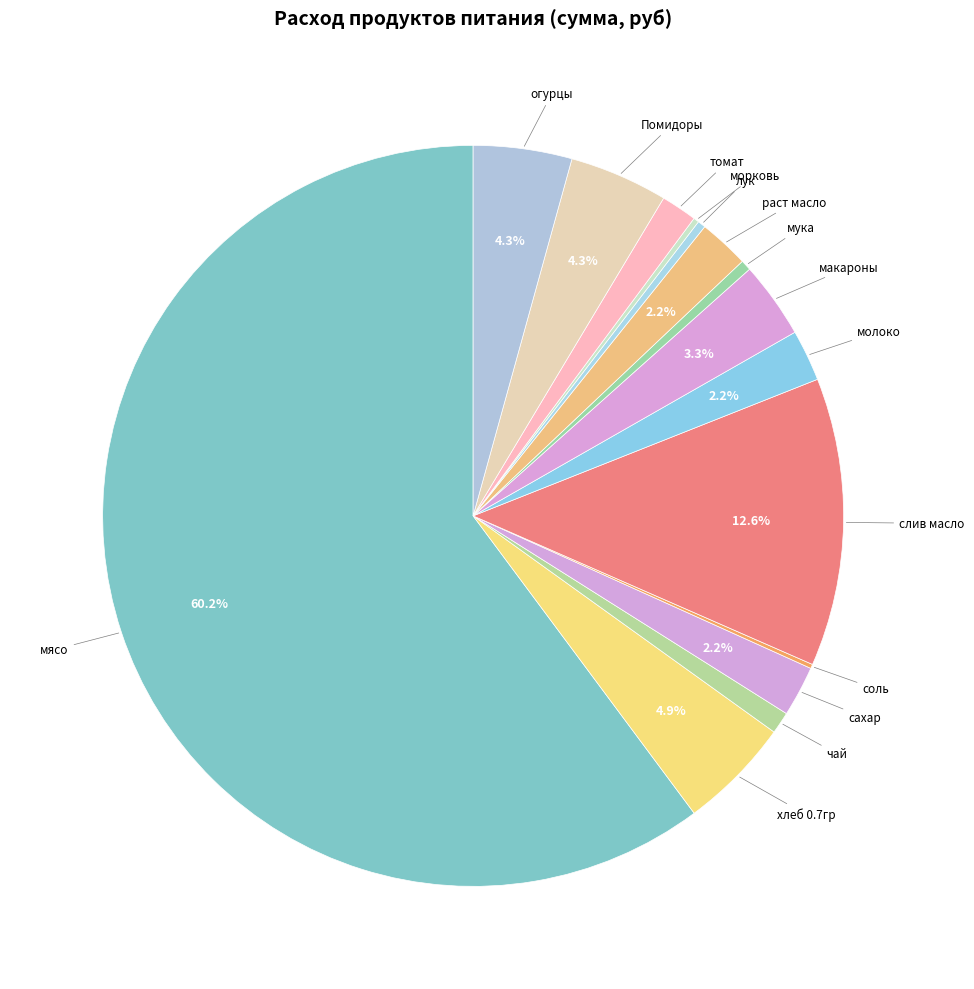

Which slice is the largest?

мясо